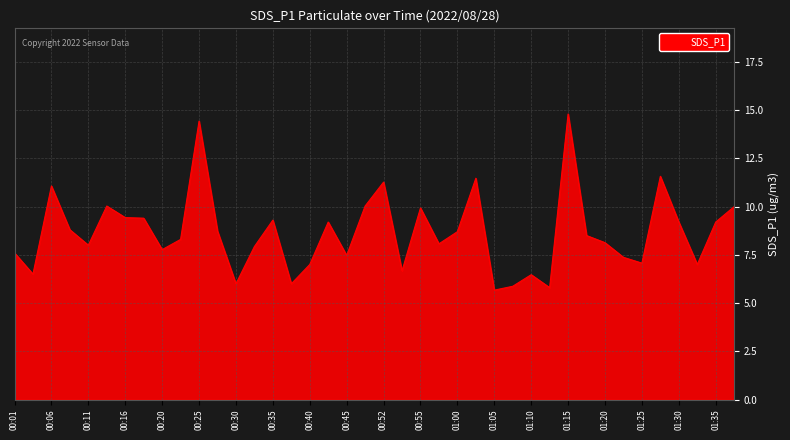

What is the difference between the maximum and minimum values?

9.1